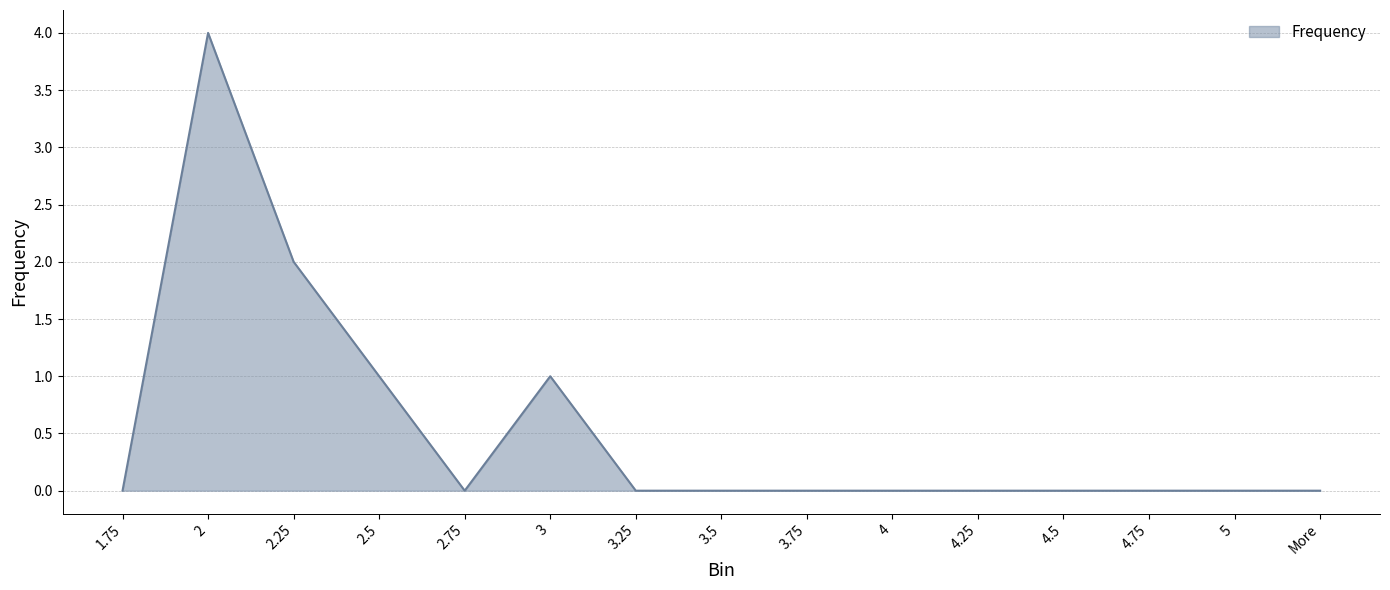

At which category does the data reach its first local valley?

2.75